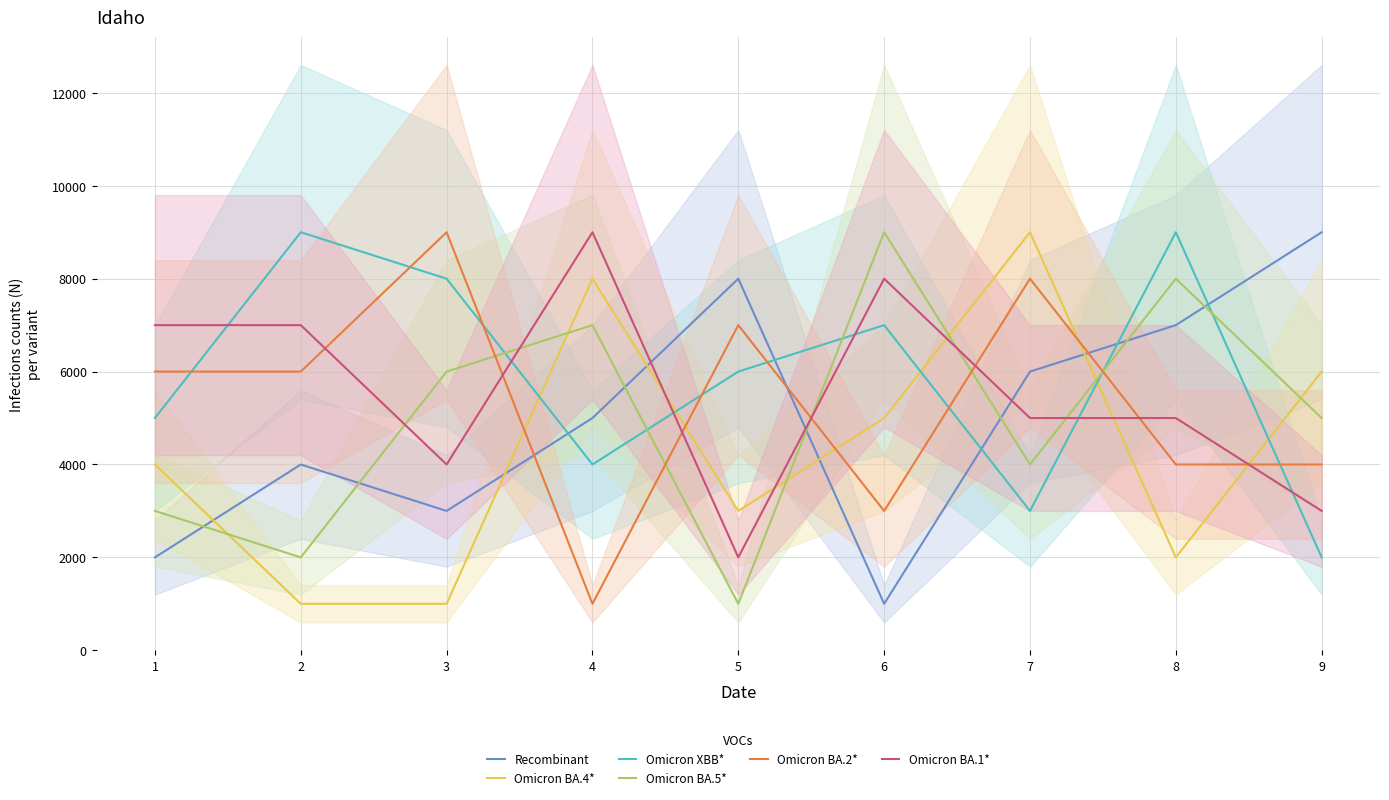

Read the Omicron BA.2* value at 4.

1000